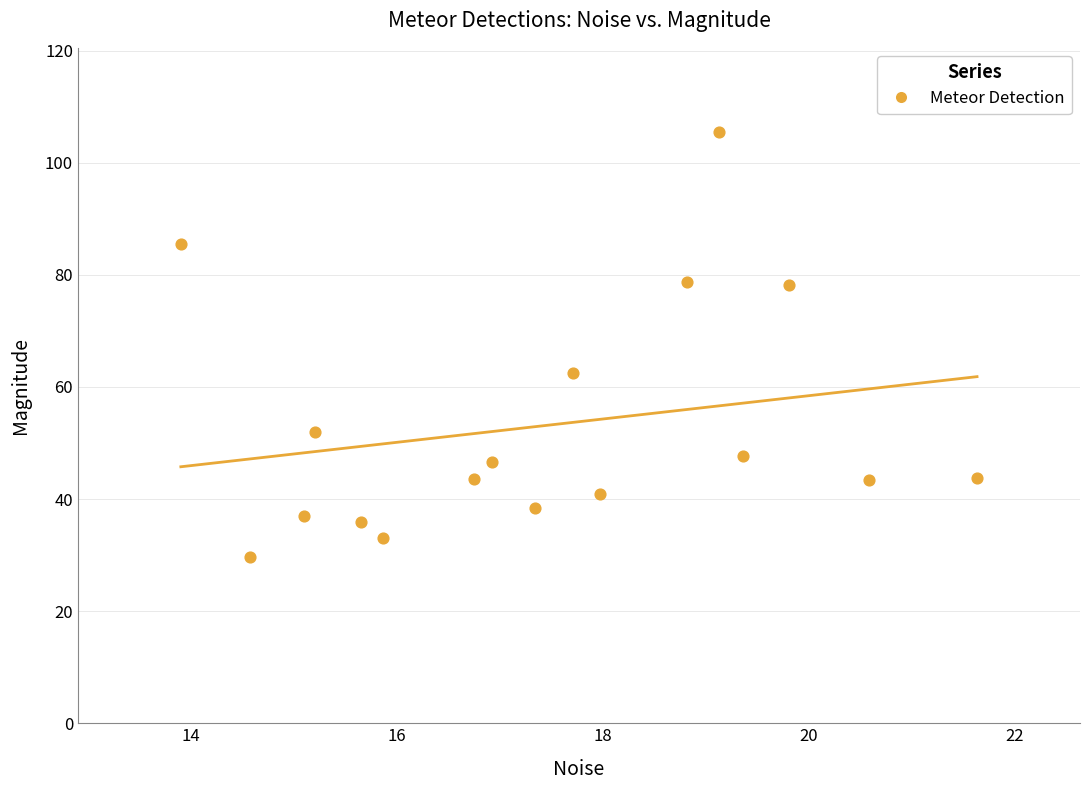

What is the range of X values (max minus min)?

7.7